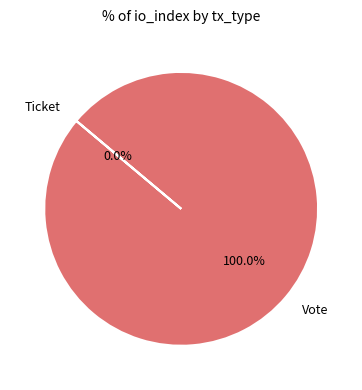

What is the change in value from Vote to Ticket?

-1